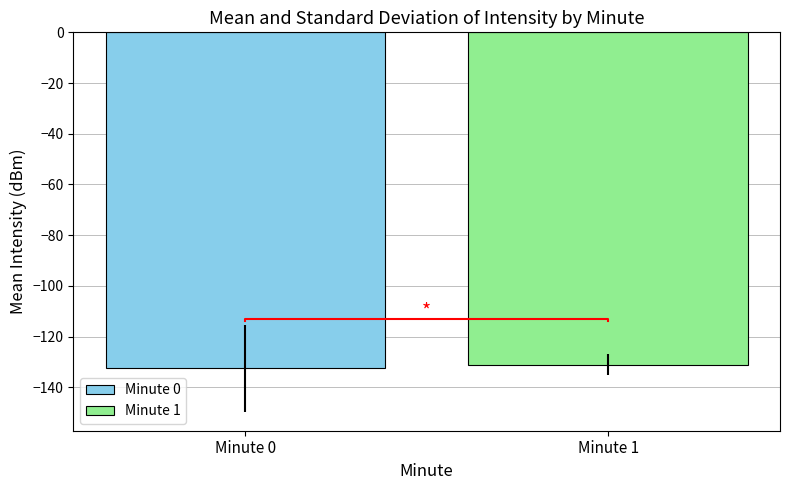

What is the minimum value for Minute 0?

-132.5